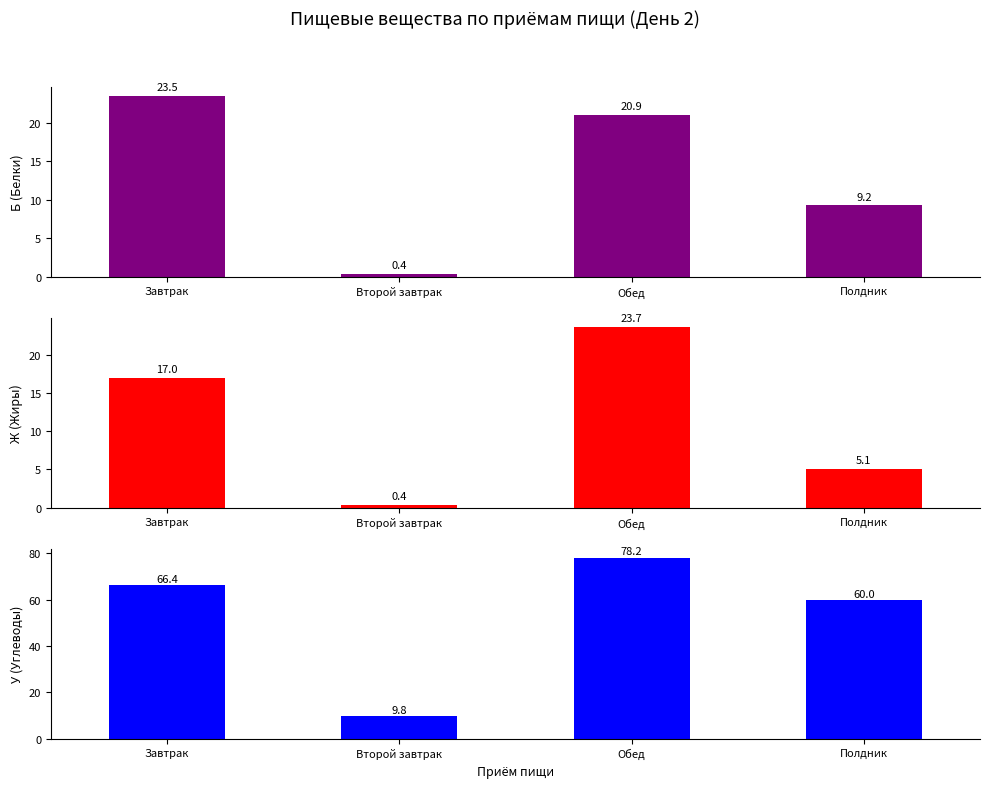

The value of Ж (Жиры) at Завтрак is 17.0. True or false?

True